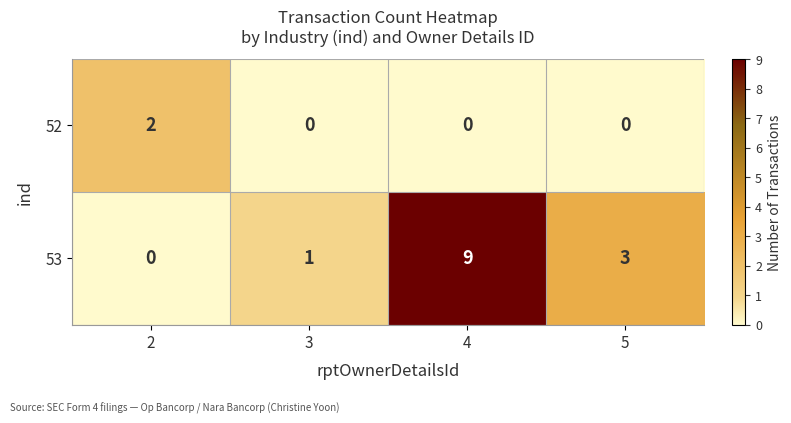

Which category has the highest value across all series?

4